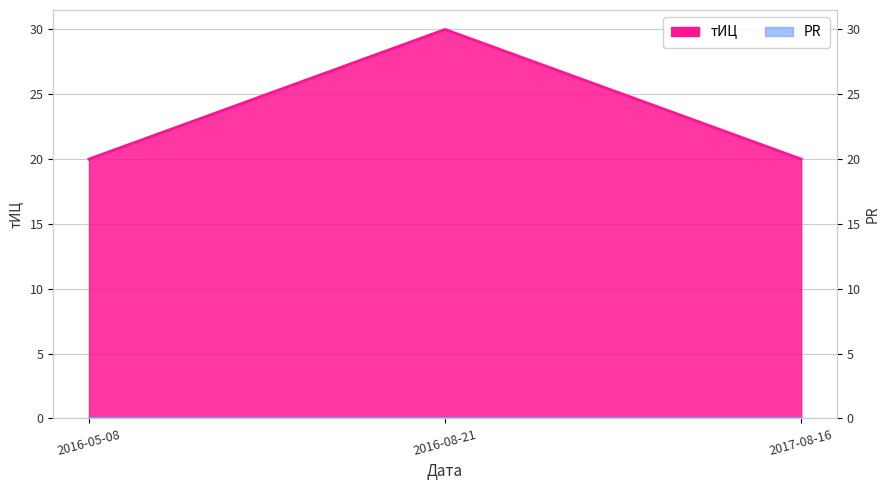

At which label is the value closest to 25?

2016-05-08